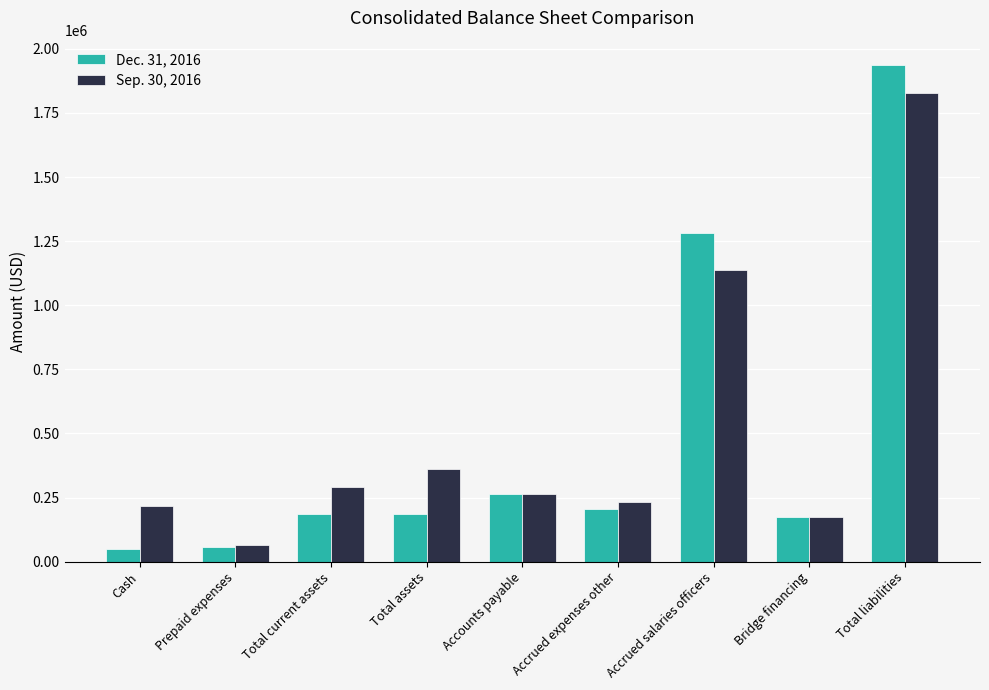

Between Accounts payable and Bridge financing, which series saw the biggest shift?

Dec. 31, 2016